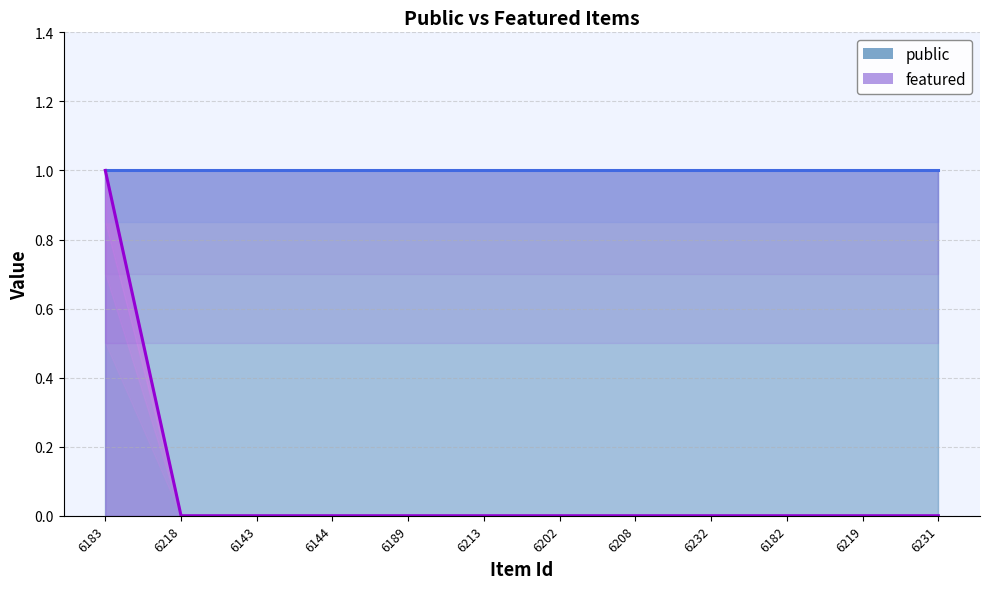

How many categories are shown in the chart?

12